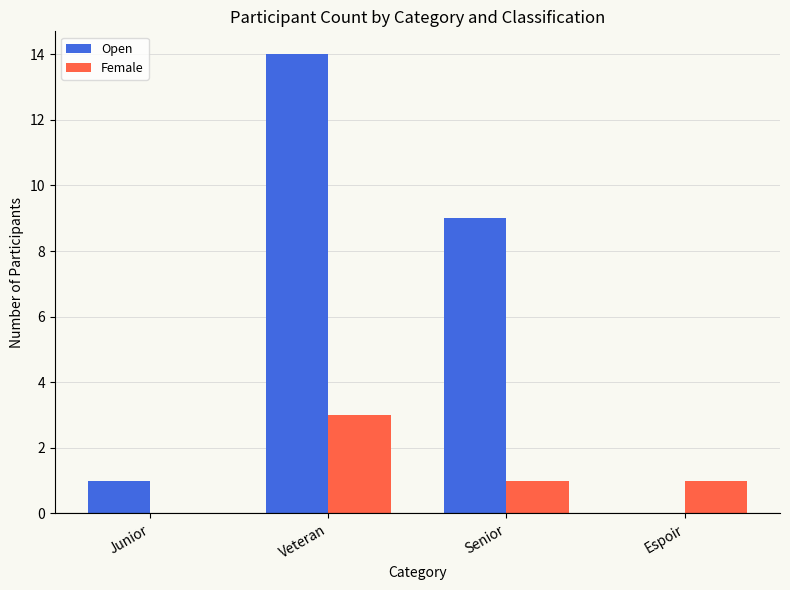

How many distinct data groups are displayed?

2